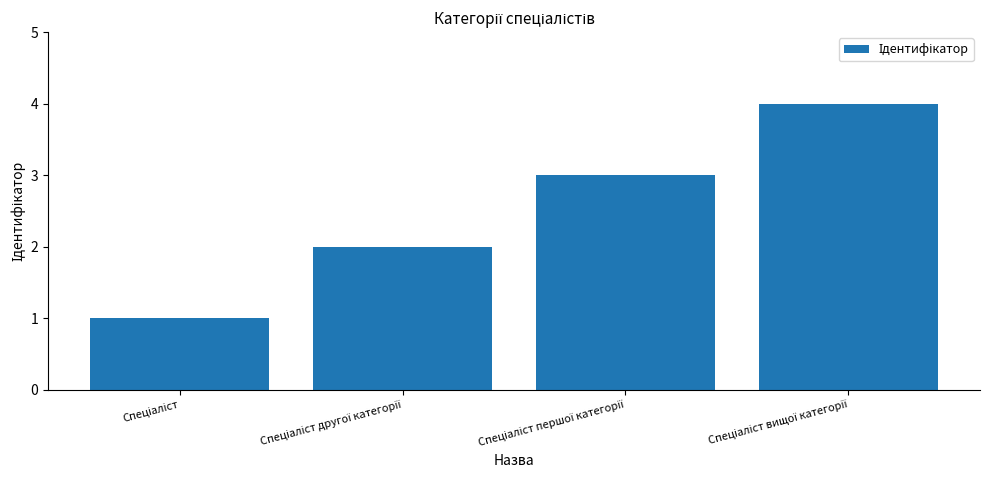

What is the sum of all values?

10